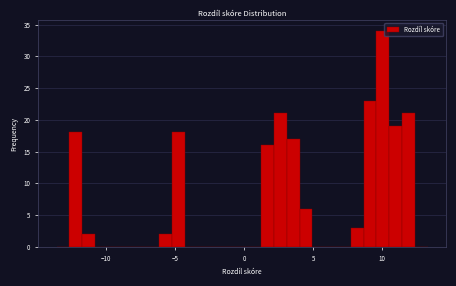

Read against the x-axis, roughly where is the centre of the tallest bar?

10.0